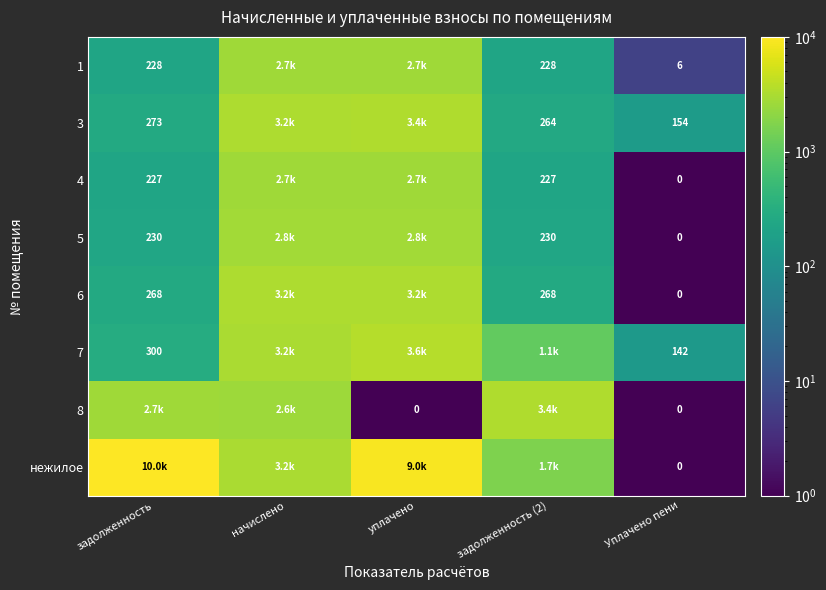

What value does the 3 series have at Уплачено пени?

154.1